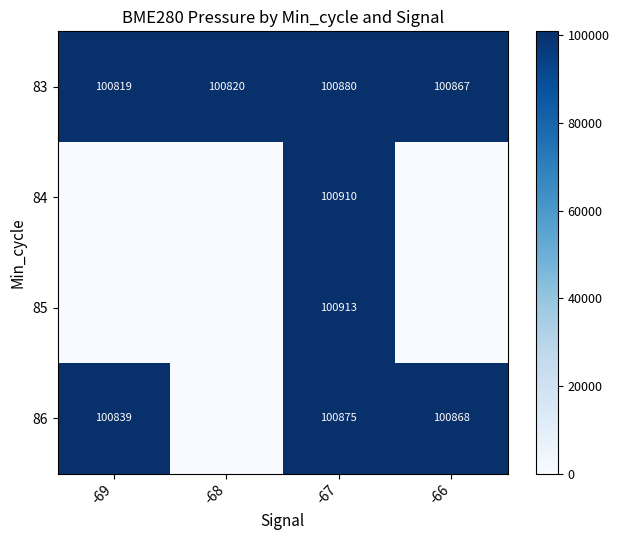

Between -69 and -66, which is larger?

-66